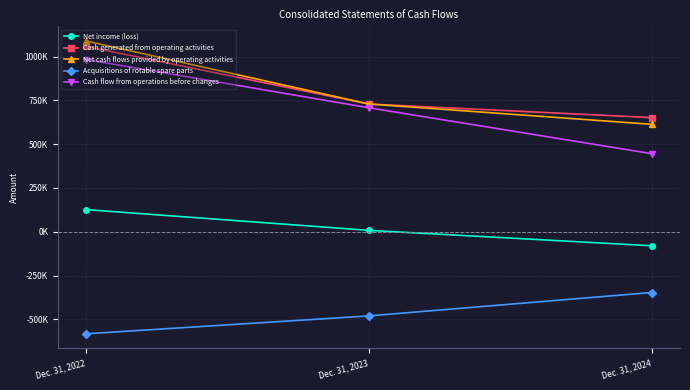

Reading left to right, list all the values displayed in this chart.

Net income (loss): Dec. 31, 2022=126375	Dec. 31, 2023=7819	Dec. 31, 2024=-80224
Cash generated from operating activities: Dec. 31, 2022=1058703	Dec. 31, 2023=729327	Dec. 31, 2024=651944
Net cash flows provided by operating activities: Dec. 31, 2022=1089729	Dec. 31, 2023=729825	Dec. 31, 2024=613602
Acquisitions of rotable spare parts: Dec. 31, 2022=-583075	Dec. 31, 2023=-480753	Dec. 31, 2024=-347147
Cash flow from operations before changes: Dec. 31, 2022=983813	Dec. 31, 2023=708164	Dec. 31, 2024=446057